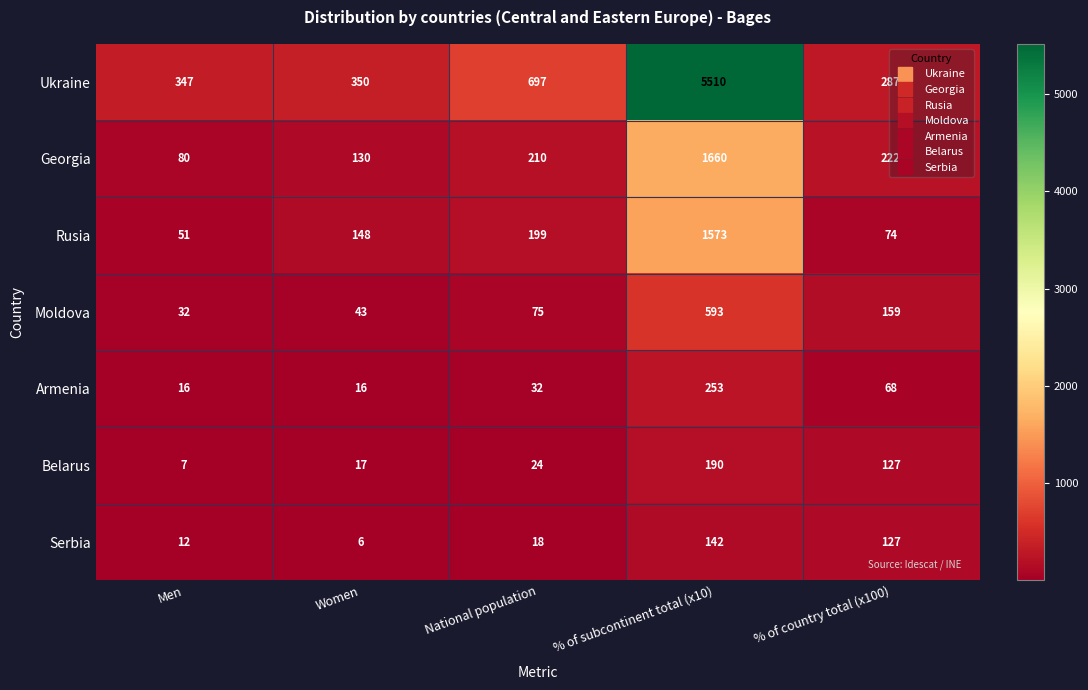

What is the difference between the highest and lowest values at % of country total (x100)?

219